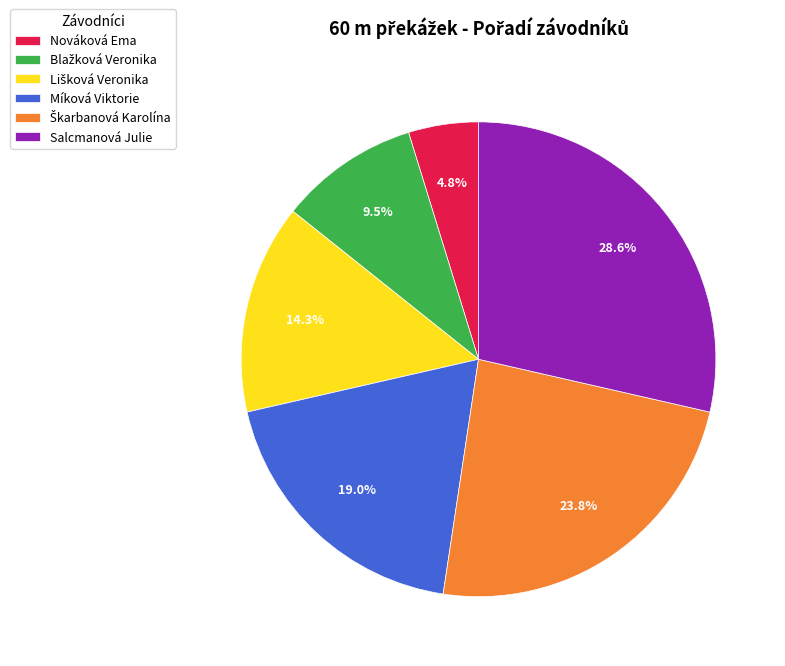

How much of the chart is everything except Nováková Ema?

95.2%